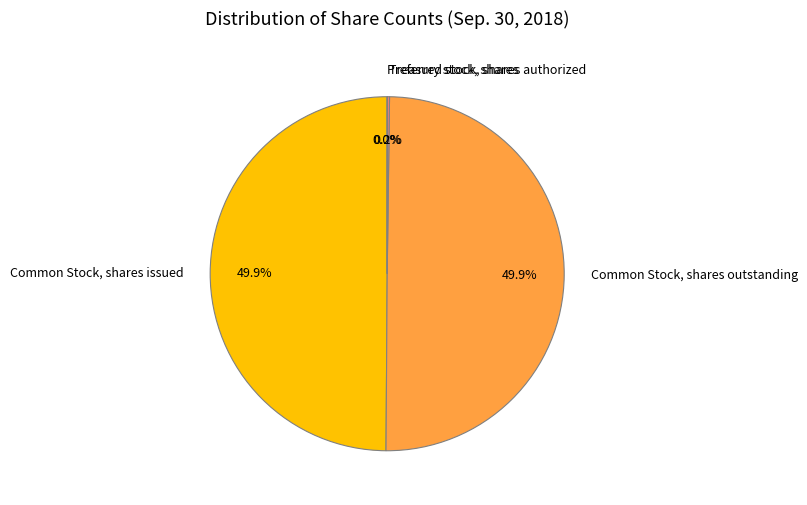

To the nearest percent, what portion does Common Stock, shares outstanding represent?

50%